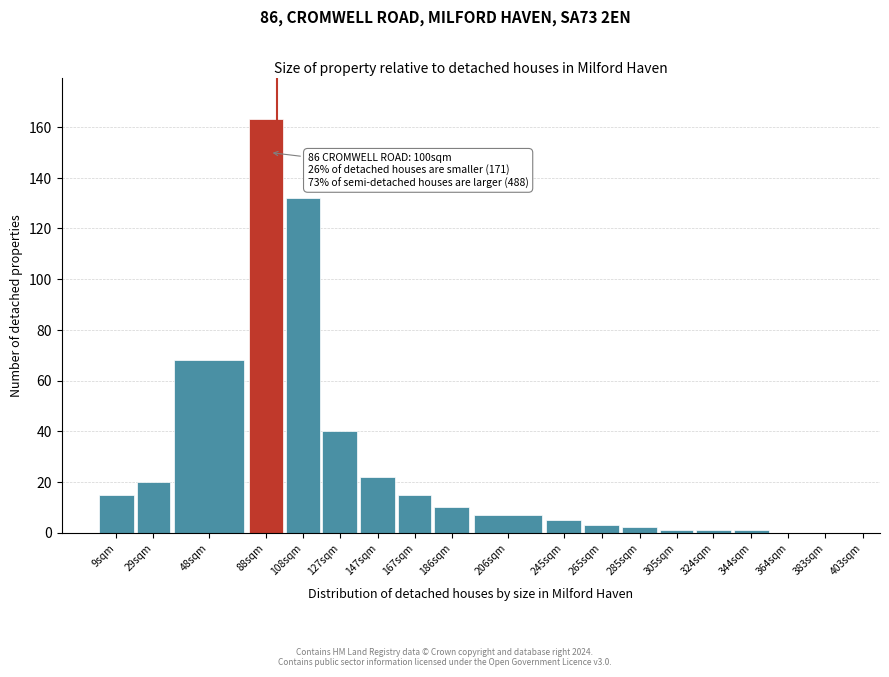

Reading left to right, extract all data points from this chart.

9sqm=15	29sqm=20	48sqm=68	88sqm=163	108sqm=132	127sqm=40	147sqm=22	167sqm=15	186sqm=10	206sqm=7	245sqm=5	265sqm=3	285sqm=2	305sqm=1	324sqm=1	344sqm=1	364sqm=0	383sqm=0